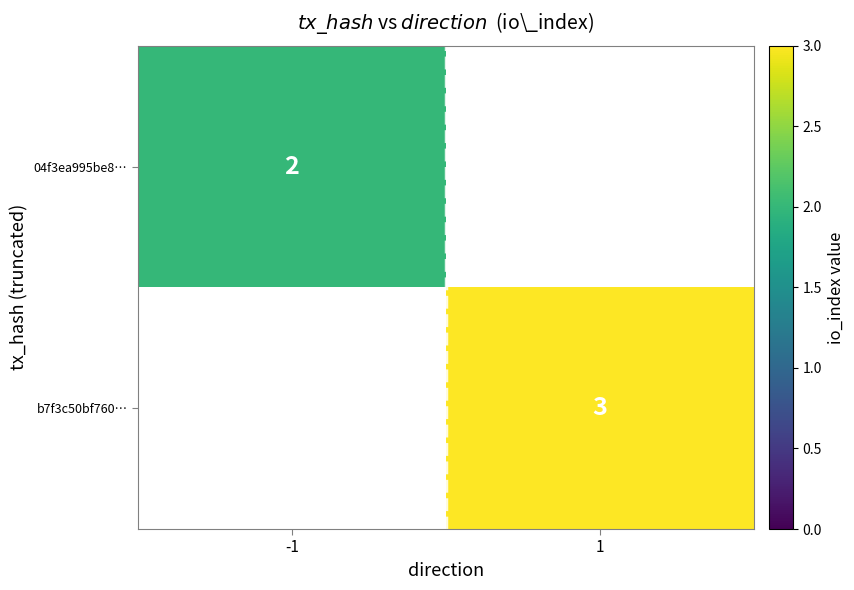

The value of 04f3ea995be8… at -1 is 2. True or false?

True